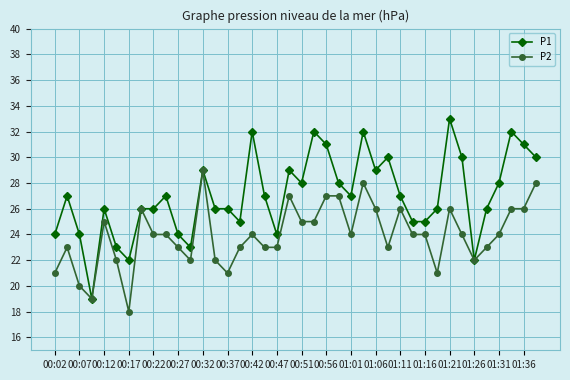

Which series has the largest range (max minus min)?

P1